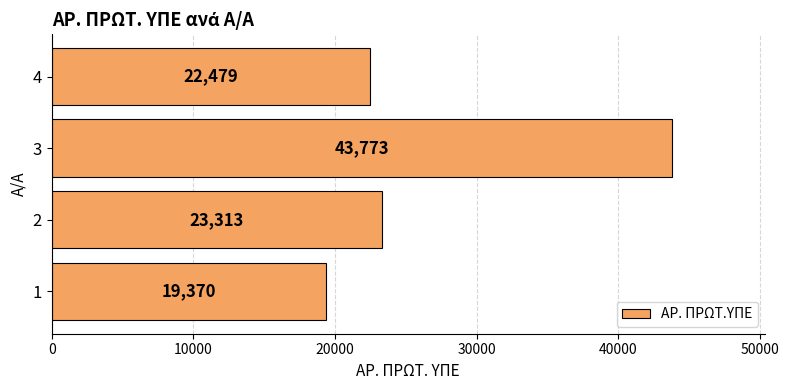

Reading bottom to top, extract all data points from this chart.

1=19370	2=23313	3=43773	4=22479